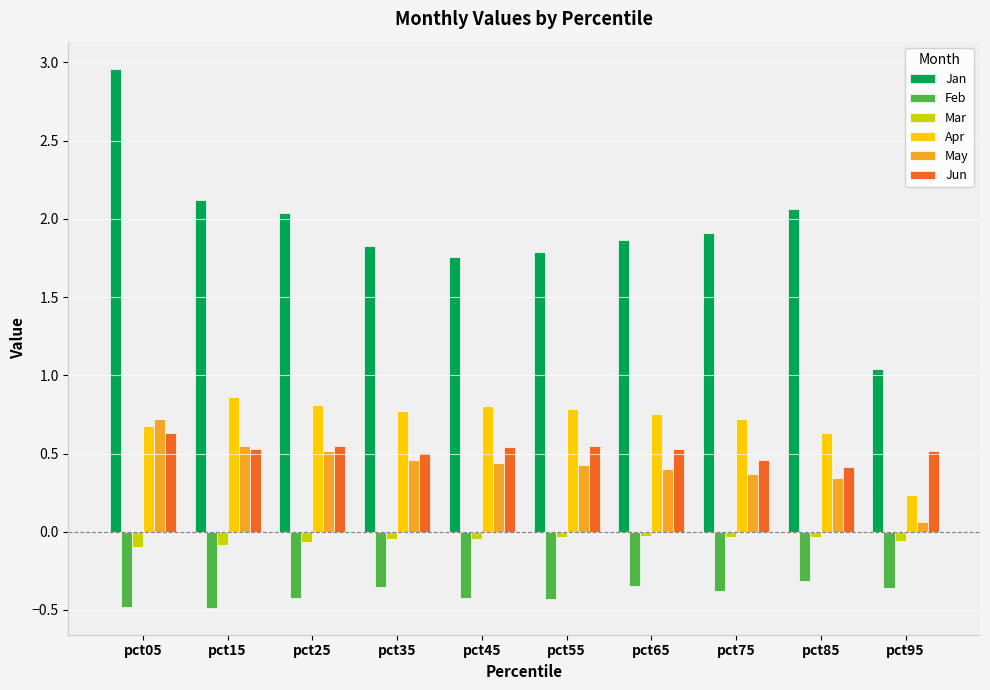

True or false: Apr has a value of 0.2 at pct75.

False